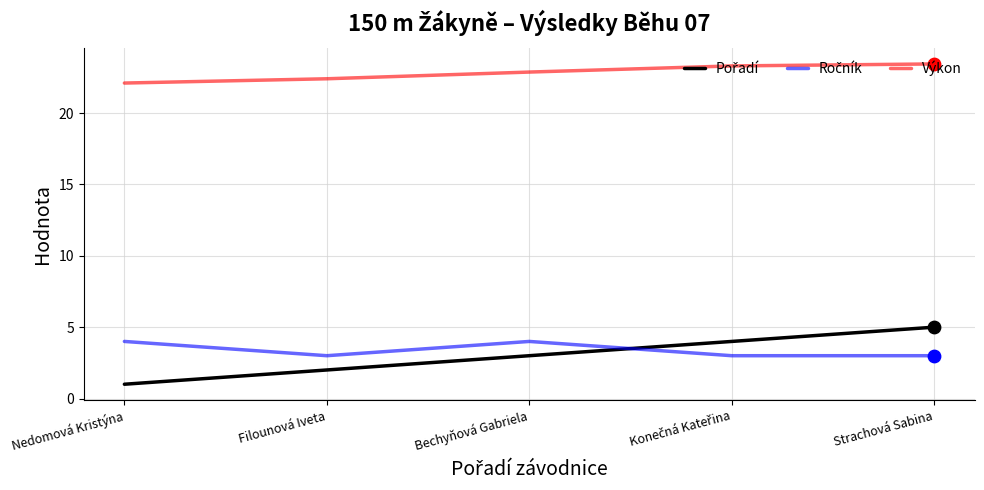

Which series has the largest total across all categories?

Výkon